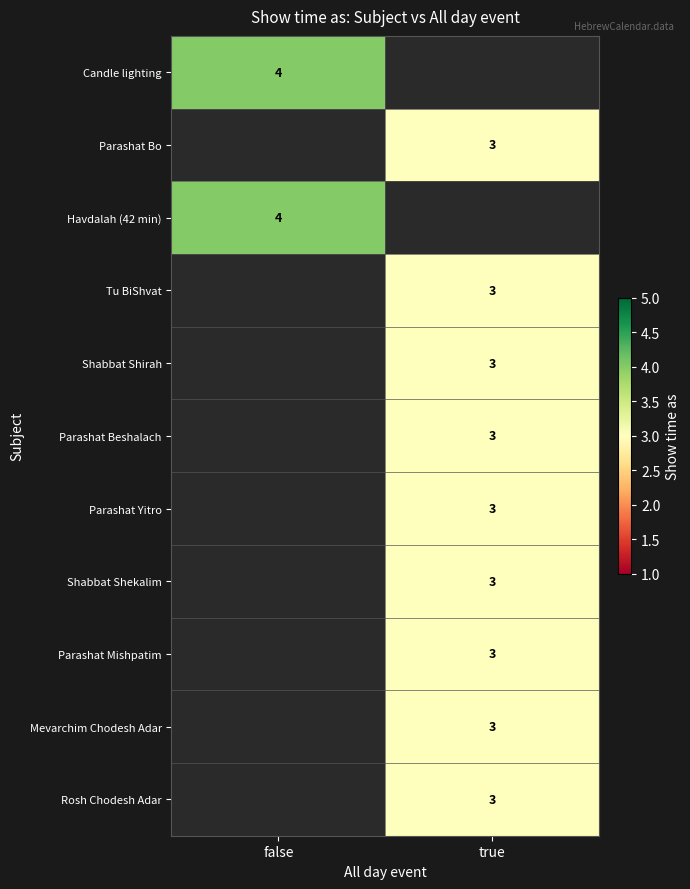

Count the number of categories in the chart.

2